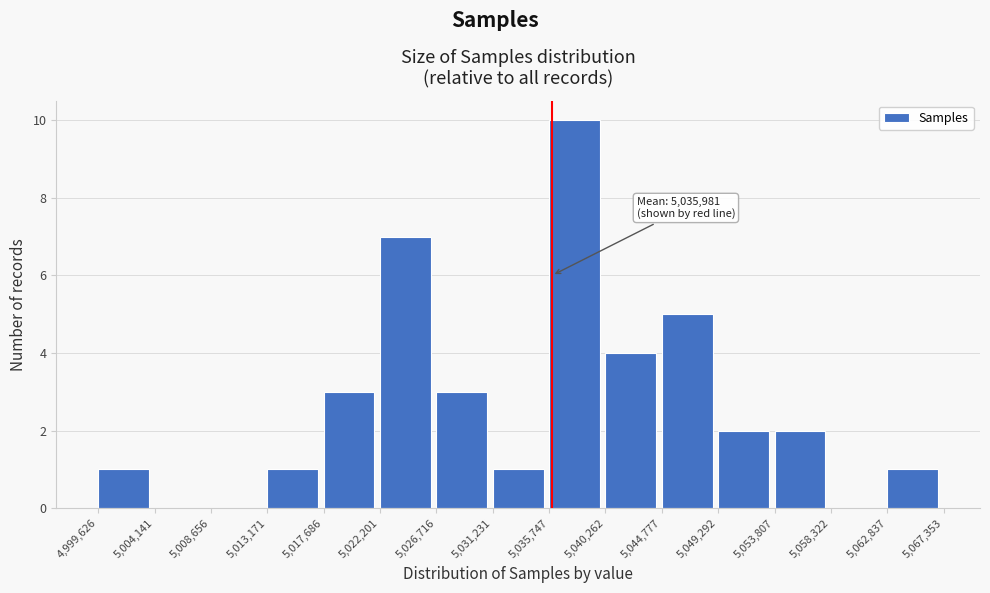

Over which range of the x-axis is the bar tallest?

5,035,747 to 5,040,262